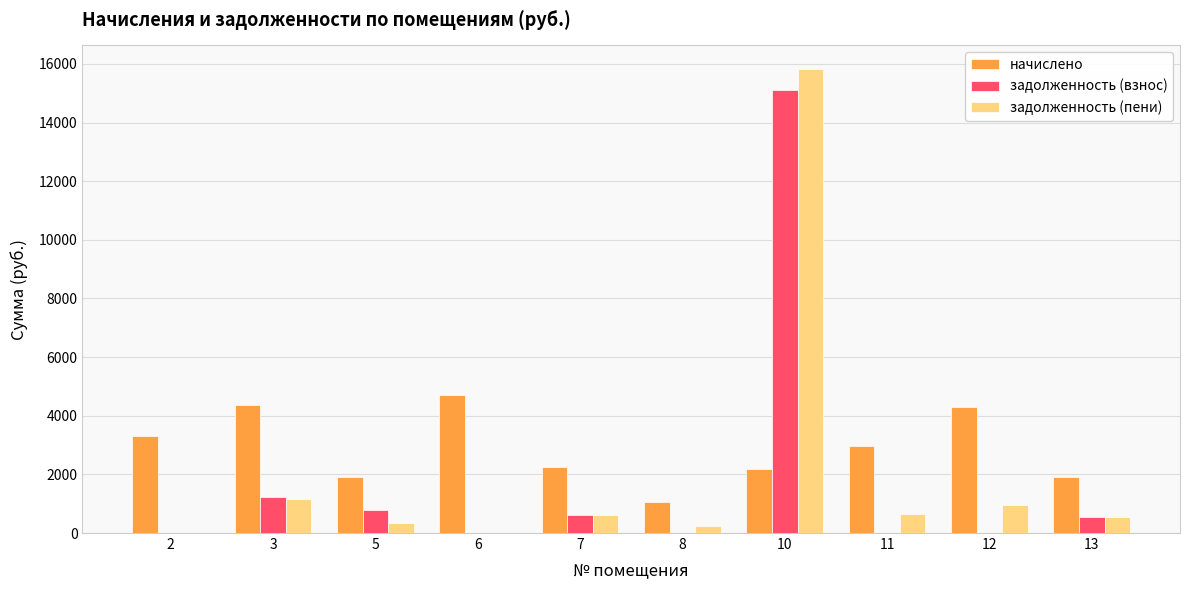

Which series has the widest spread of values?

задолженность (пени)